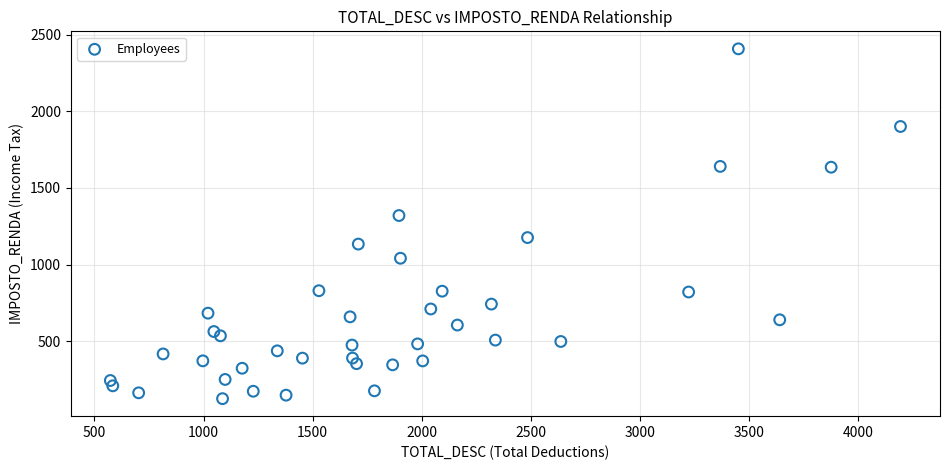

What Y value in the scatter plot is closest to 1266?

1320.0